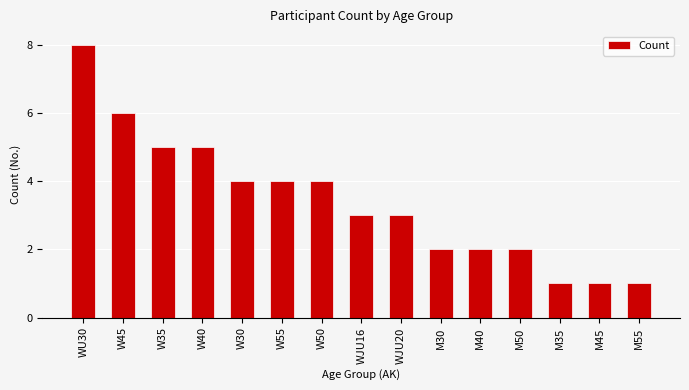

What is the sum of the values at W40 and W50?

9